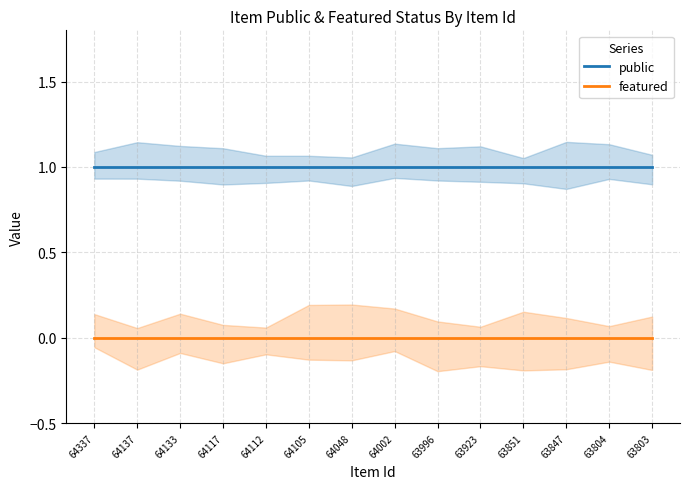

Reading left to right, extract all data points from this chart.

public: 1	1	1	1	1	1	1	1	1	1	1	1	1	1
featured: 0	0	0	0	0	0	0	0	0	0	0	0	0	0